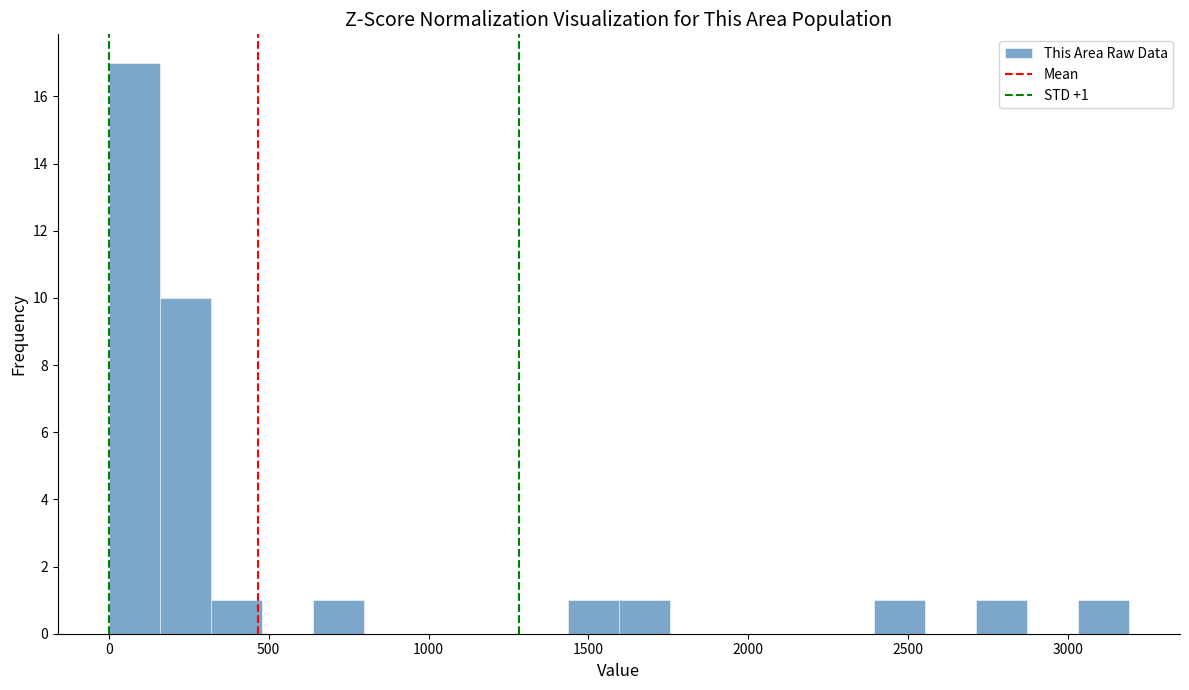

Read against the x-axis, roughly where is the centre of the tallest bar?

100